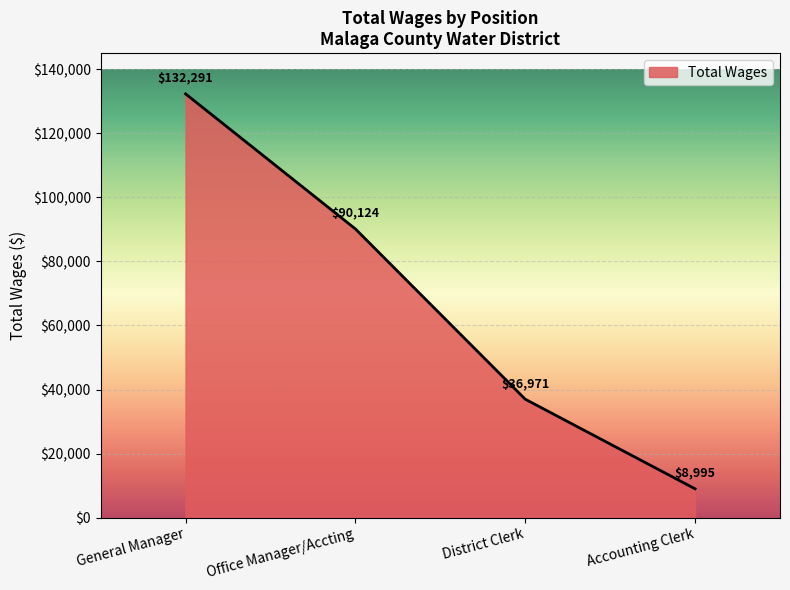

Is it true that the value at District Clerk is 36971?

True